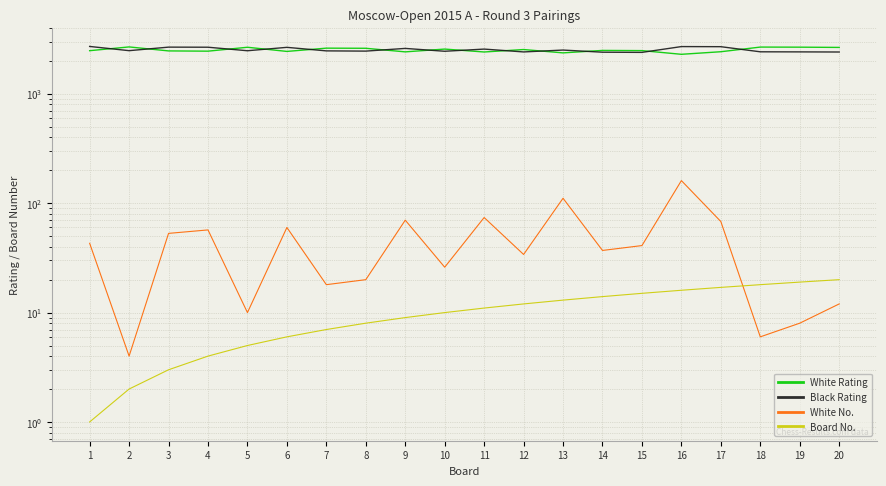

After their last crossing, which series has the higher values: Board No. or White No.?

Board No.